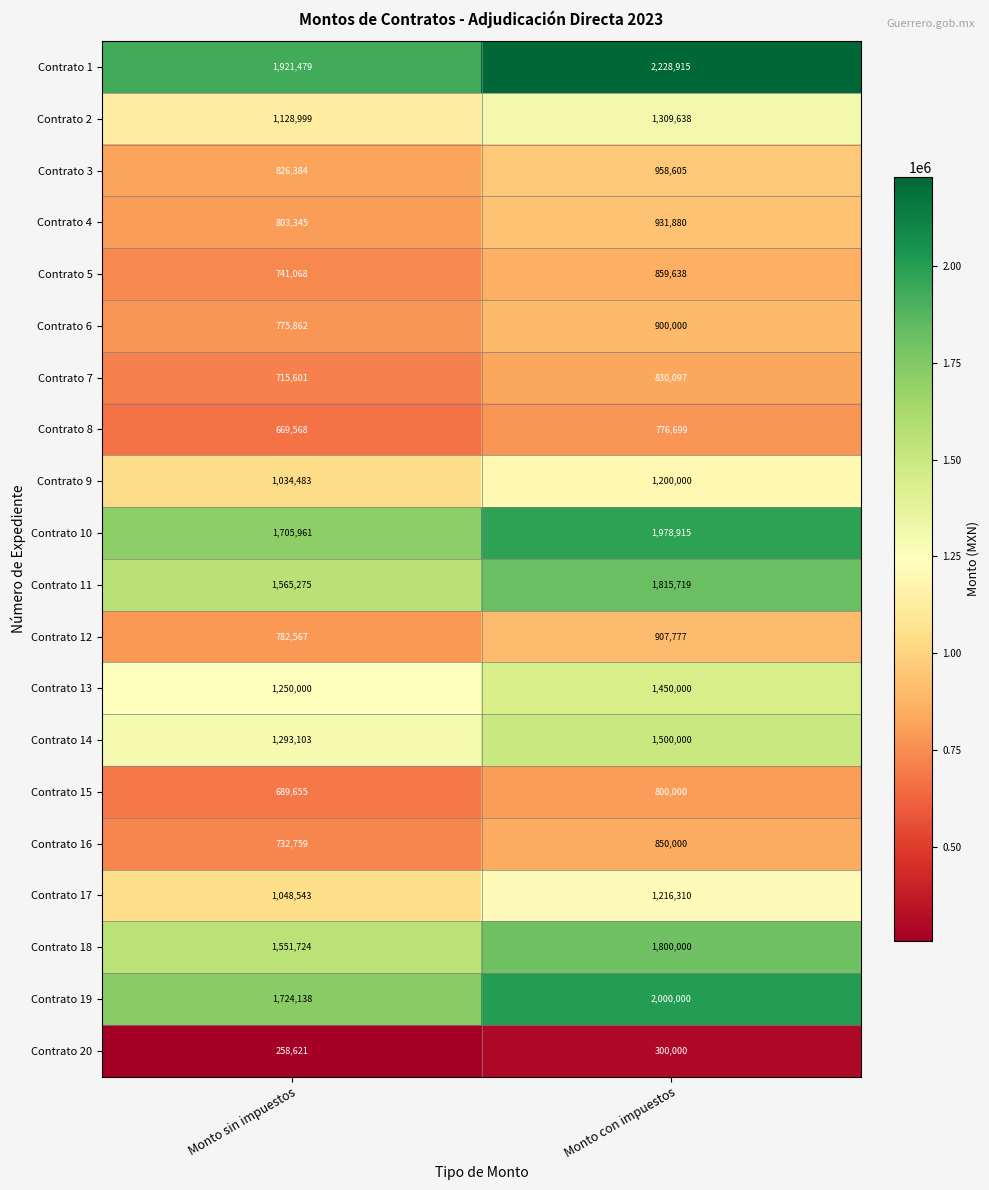

Rank the series by their maximum value, from lowest to highest.

Contrato 20, Contrato 8, Contrato 15, Contrato 7, Contrato 16, Contrato 5, Contrato 6, Contrato 12, Contrato 4, Contrato 3, Contrato 9, Contrato 17, Contrato 2, Contrato 13, Contrato 14, Contrato 18, Contrato 11, Contrato 10, Contrato 19, Contrato 1